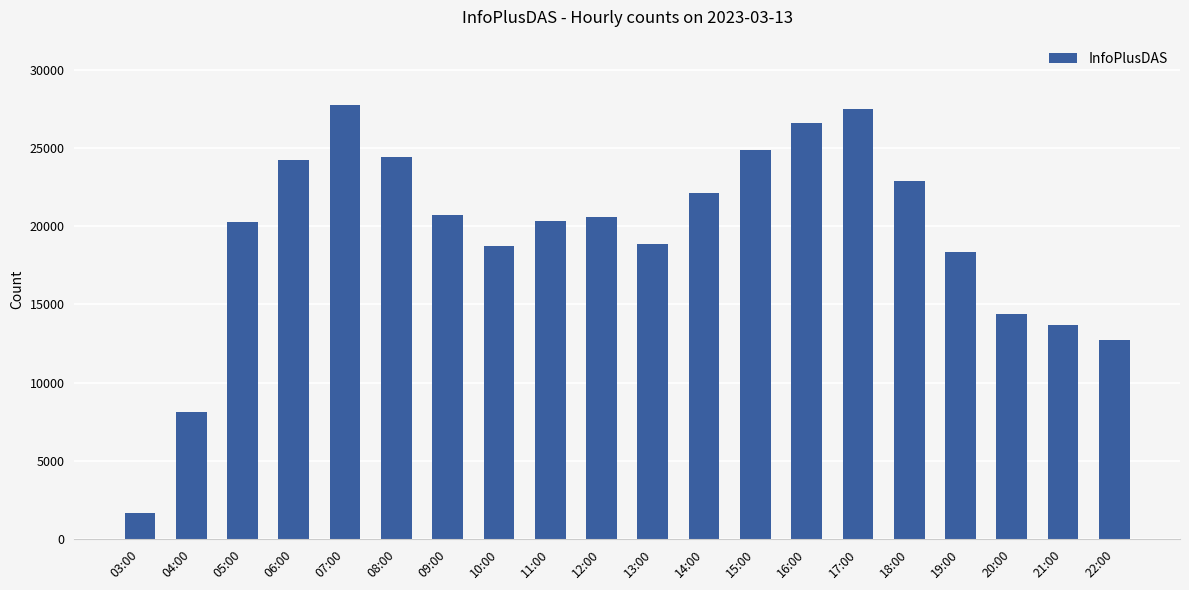

How many data points are less than 20576?

10